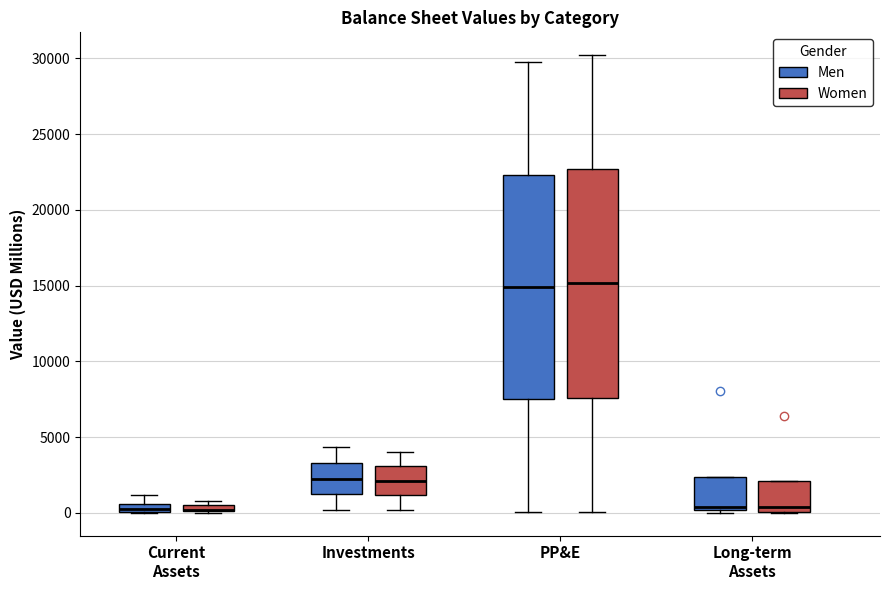

Where does the median line of the box for PP&E (Men) sit on the y-axis? The values are not printed on the chart, so give them approximately, as read against the axis.

15000